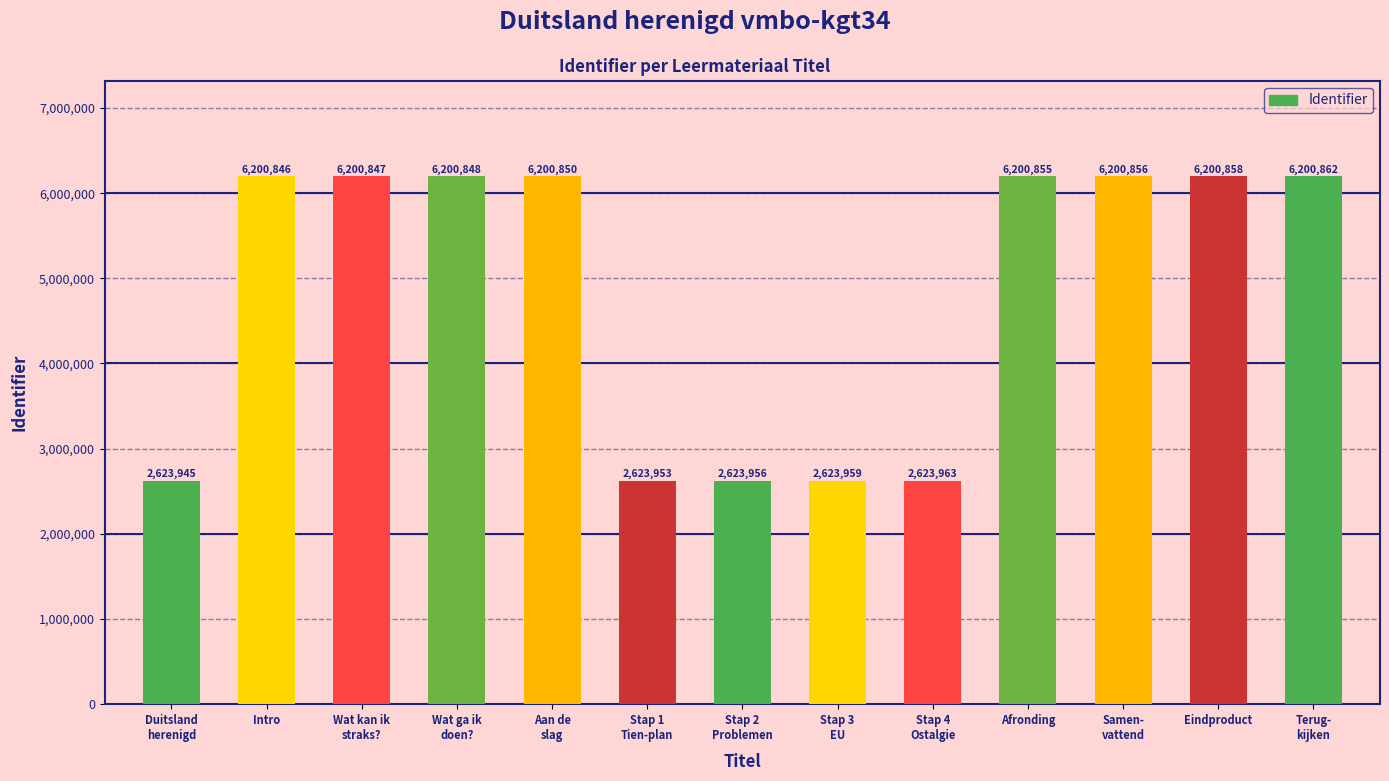

What is the value of the 10th bar from the left?

6200855